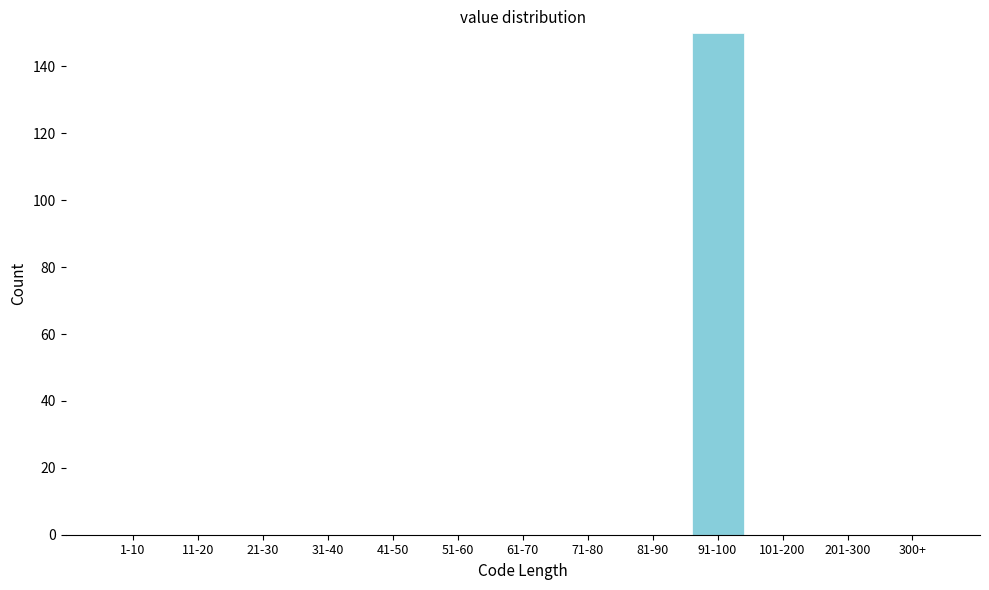

Reading right to left, what are all the values shown in this chart?

300+=0	201-300=0	101-200=0	91-100=150	81-90=0	71-80=0	61-70=0	51-60=0	41-50=0	31-40=0	21-30=0	11-20=0	1-10=0